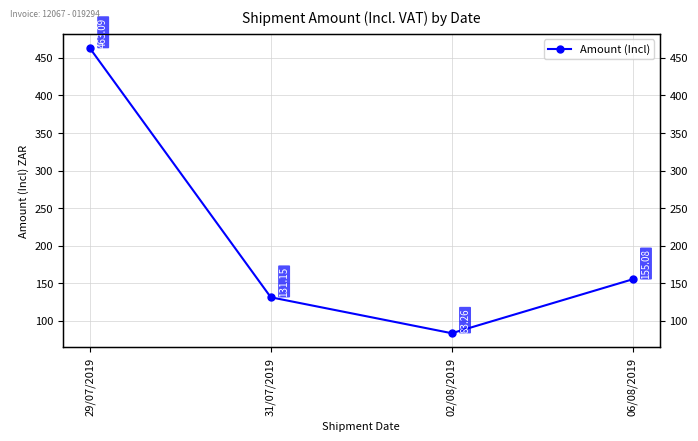

List the labels in order of value, largest first.

29/07/2019, 06/08/2019, 31/07/2019, 02/08/2019